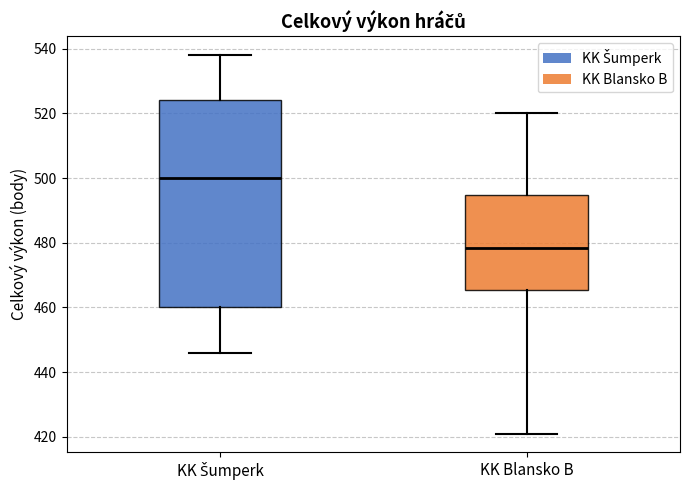

Which box is the tallest, from its lower edge to its upper edge?

KK Šumperk